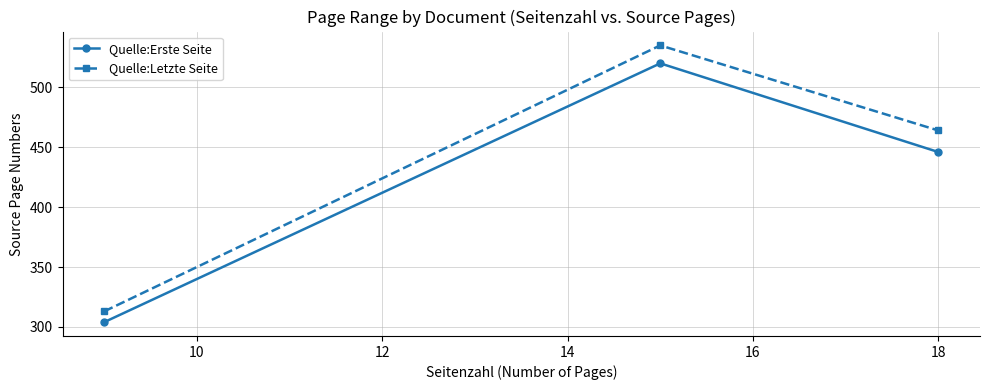

What is the smallest value displayed?

304